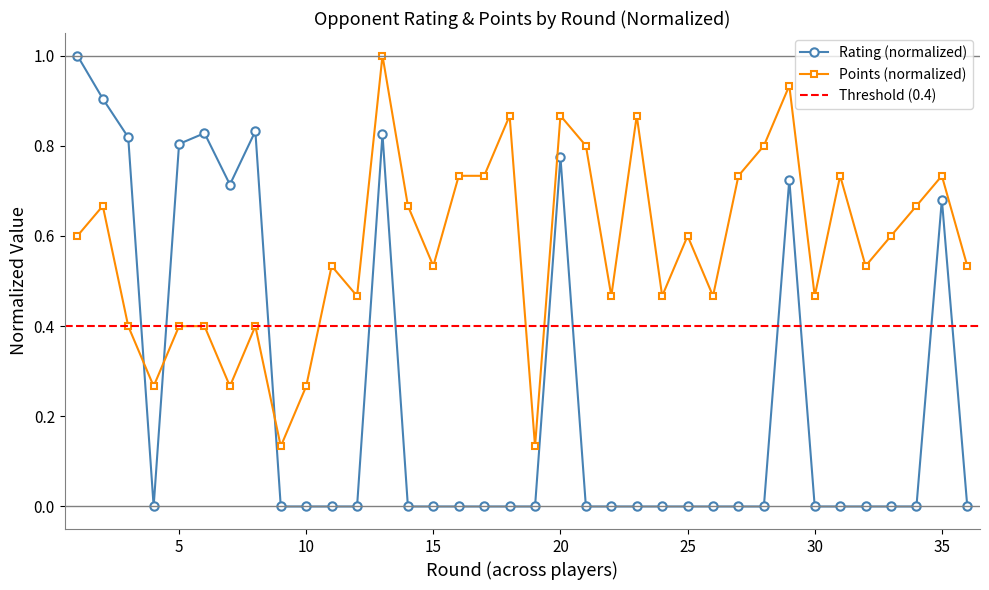

Does the chart display data point markers on the line(s)?

Yes